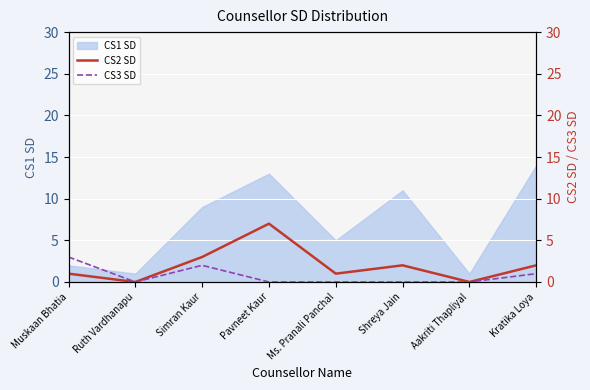

What is the average value of the CS2 SD series?

2